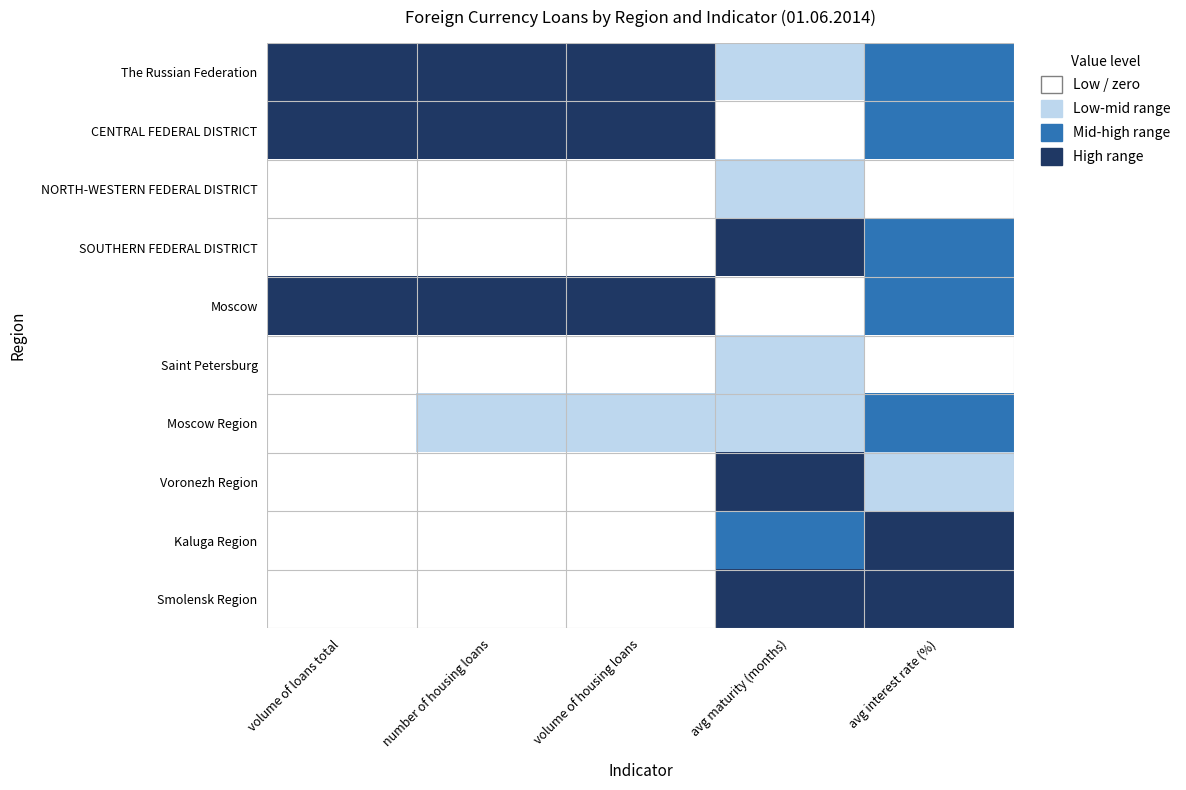

Reading left to right, what are all the values shown in this chart?

The Russian Federation: volume of loans total=3	number of housing loans=3	volume of housing loans=3	avg maturity (months)=1	avg interest rate (%)=2
CENTRAL FEDERAL DISTRICT: volume of loans total=3	number of housing loans=3	volume of housing loans=3	avg maturity (months)=0	avg interest rate (%)=2
NORTH-WESTERN FEDERAL DISTRICT: volume of loans total=0	number of housing loans=0	volume of housing loans=0	avg maturity (months)=1	avg interest rate (%)=0
SOUTHERN FEDERAL DISTRICT: volume of loans total=0	number of housing loans=0	volume of housing loans=0	avg maturity (months)=3	avg interest rate (%)=2
Moscow: volume of loans total=3	number of housing loans=3	volume of housing loans=3	avg maturity (months)=0	avg interest rate (%)=2
Saint Petersburg: volume of loans total=0	number of housing loans=0	volume of housing loans=0	avg maturity (months)=1	avg interest rate (%)=0
Moscow Region: volume of loans total=0	number of housing loans=1	volume of housing loans=1	avg maturity (months)=1	avg interest rate (%)=2
Voronezh Region: volume of loans total=0	number of housing loans=0	volume of housing loans=0	avg maturity (months)=3	avg interest rate (%)=1
Kaluga Region: volume of loans total=0	number of housing loans=0	volume of housing loans=0	avg maturity (months)=2	avg interest rate (%)=3
Smolensk Region: volume of loans total=0	number of housing loans=0	volume of housing loans=0	avg maturity (months)=3	avg interest rate (%)=3